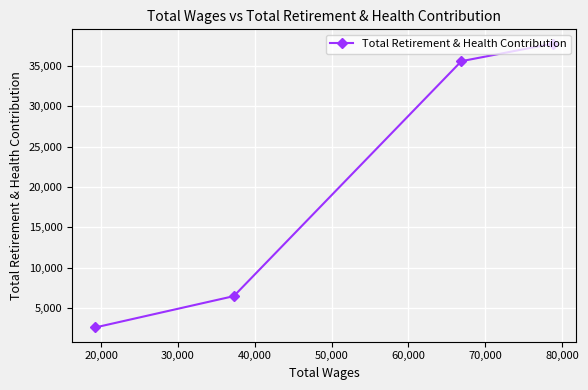

How many lines are shown in the chart?

1